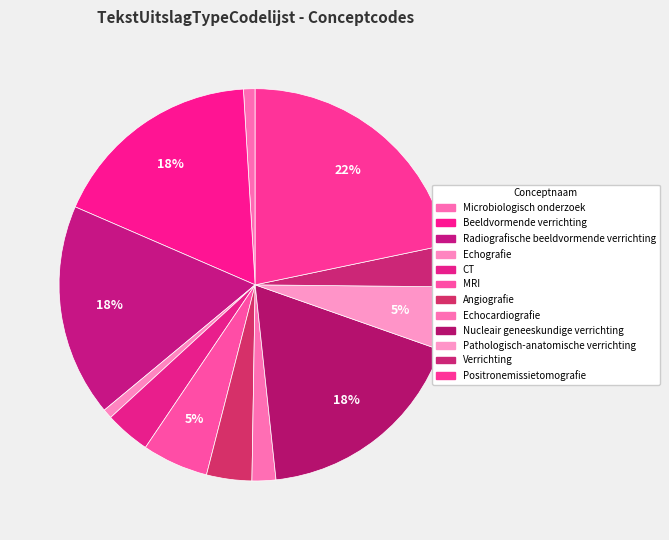

To the nearest percent, what is the average slice percentage?

8%